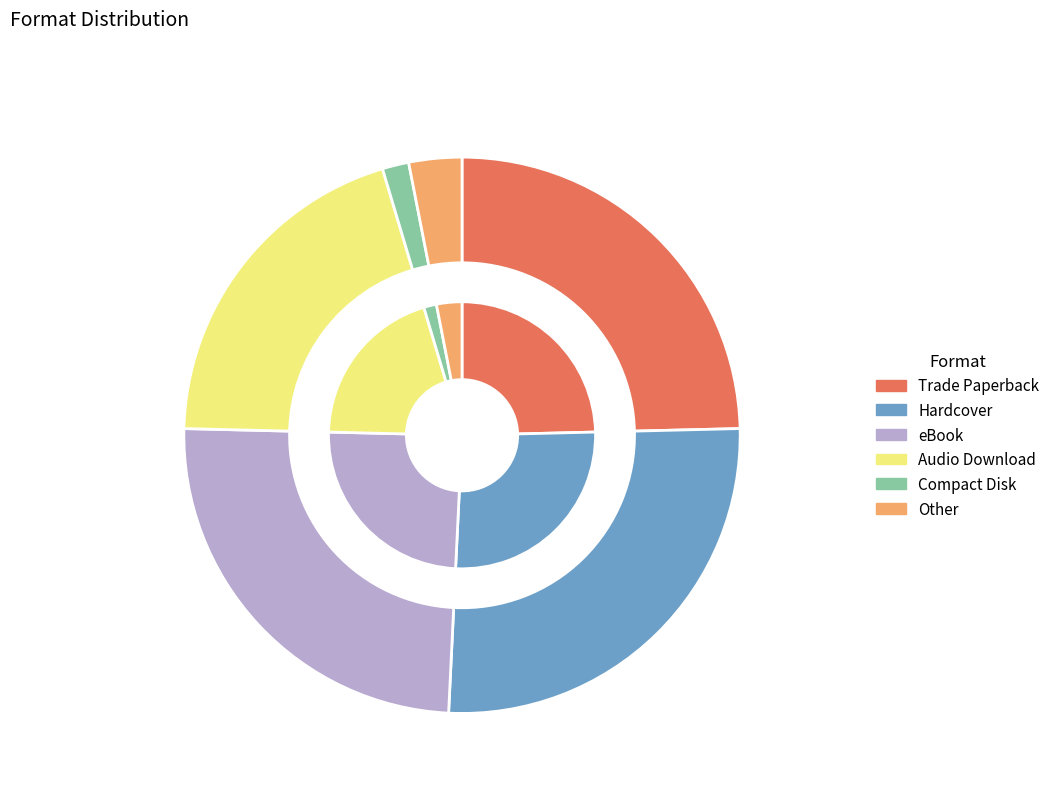

Is there a majority slice in this chart?

No